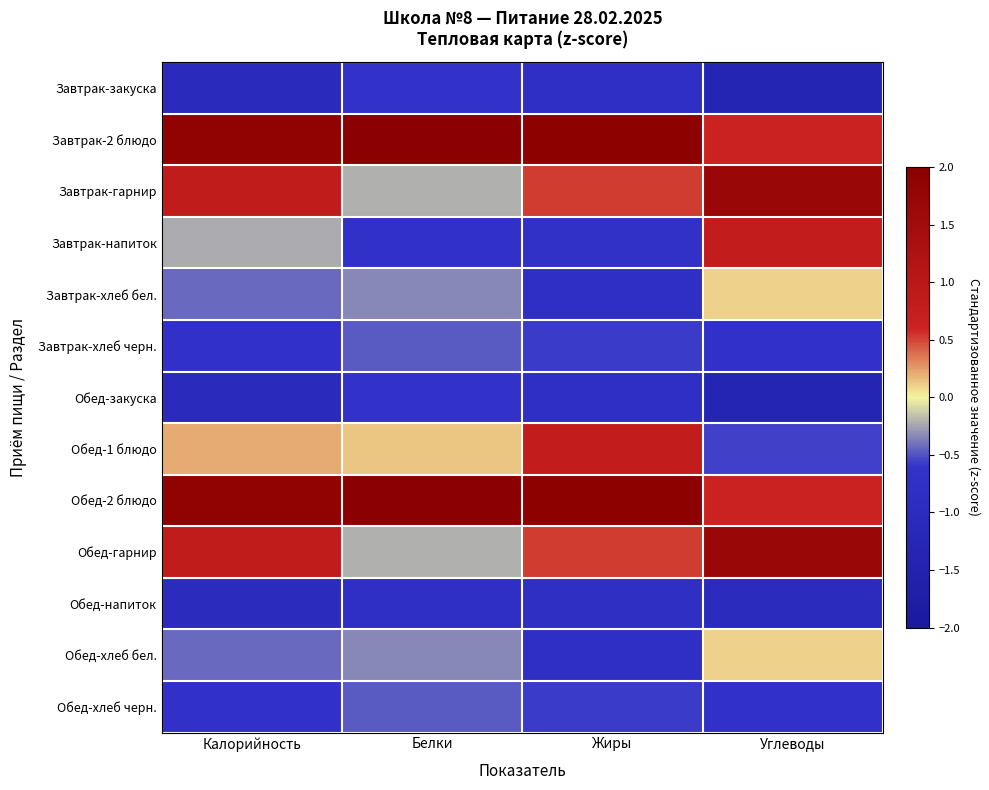

How many distinct data groups are displayed?

13